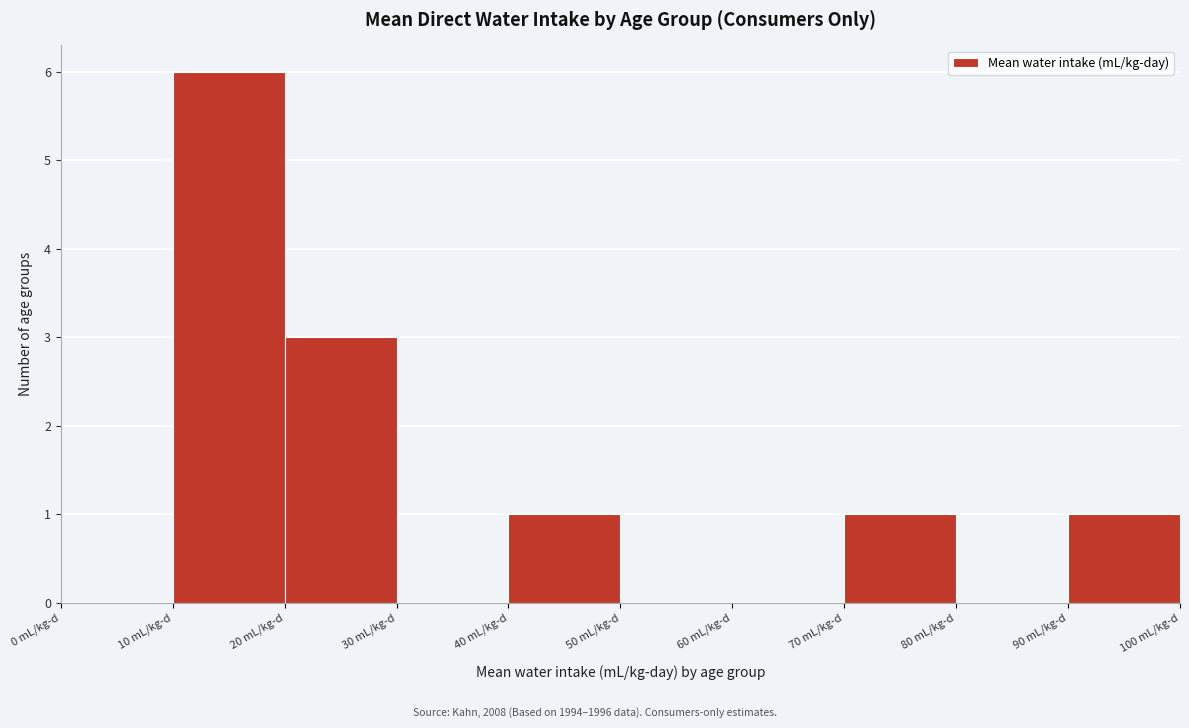

Reading left to right, transcribe this chart: for each bar, give the range it covers on the x-axis and its height. The values are not printed on the chart, so give them approximately, as read against the axis.

0 to 10: 0
10 to 20: 6
20 to 30: 3
30 to 40: 0
40 to 50: 1
50 to 60: 0
60 to 70: 0
70 to 80: 1
80 to 90: 0
90 to 100: 1